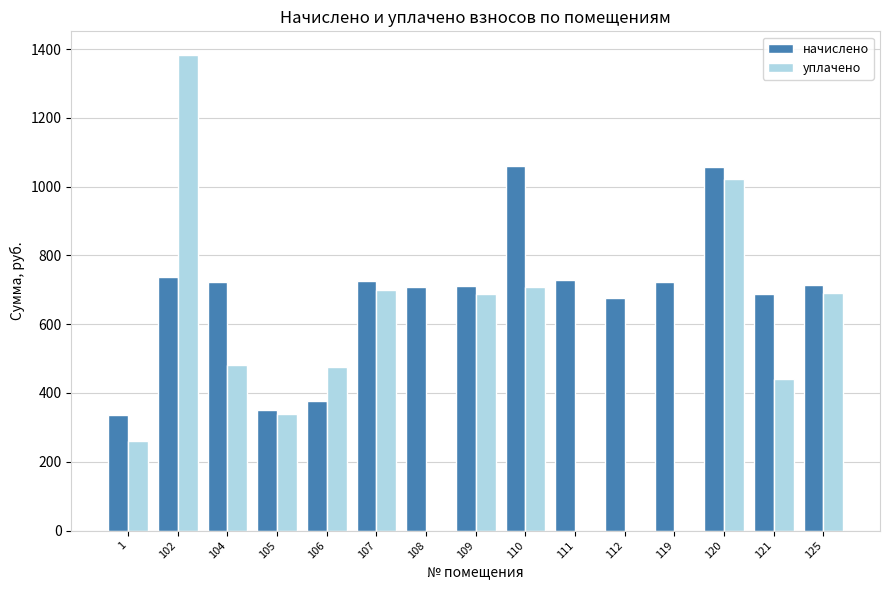

Are the bars grouped side by side (vs. stacked)?

Yes